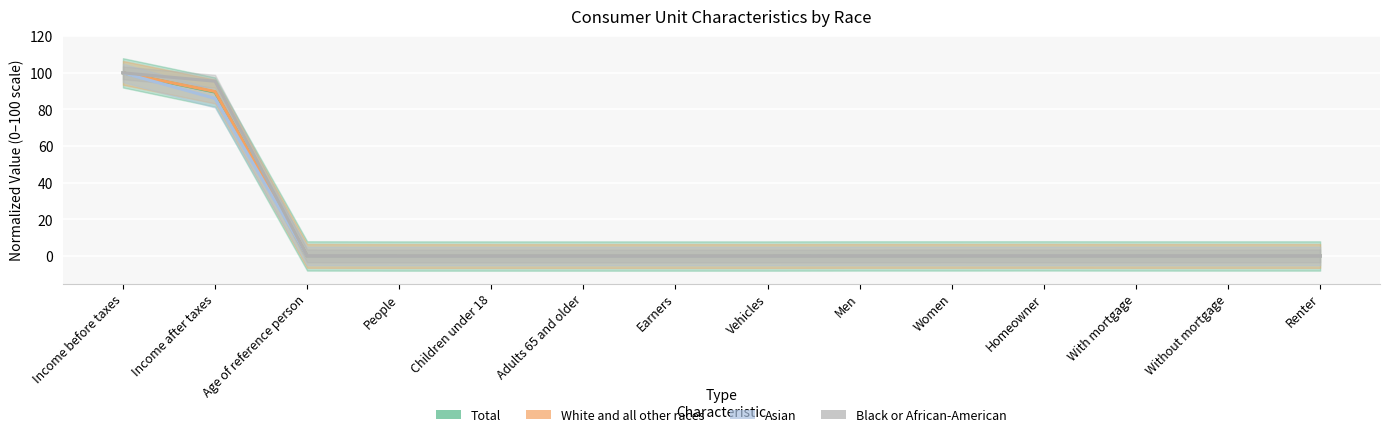

Where is the first local maximum for Asian?

Men